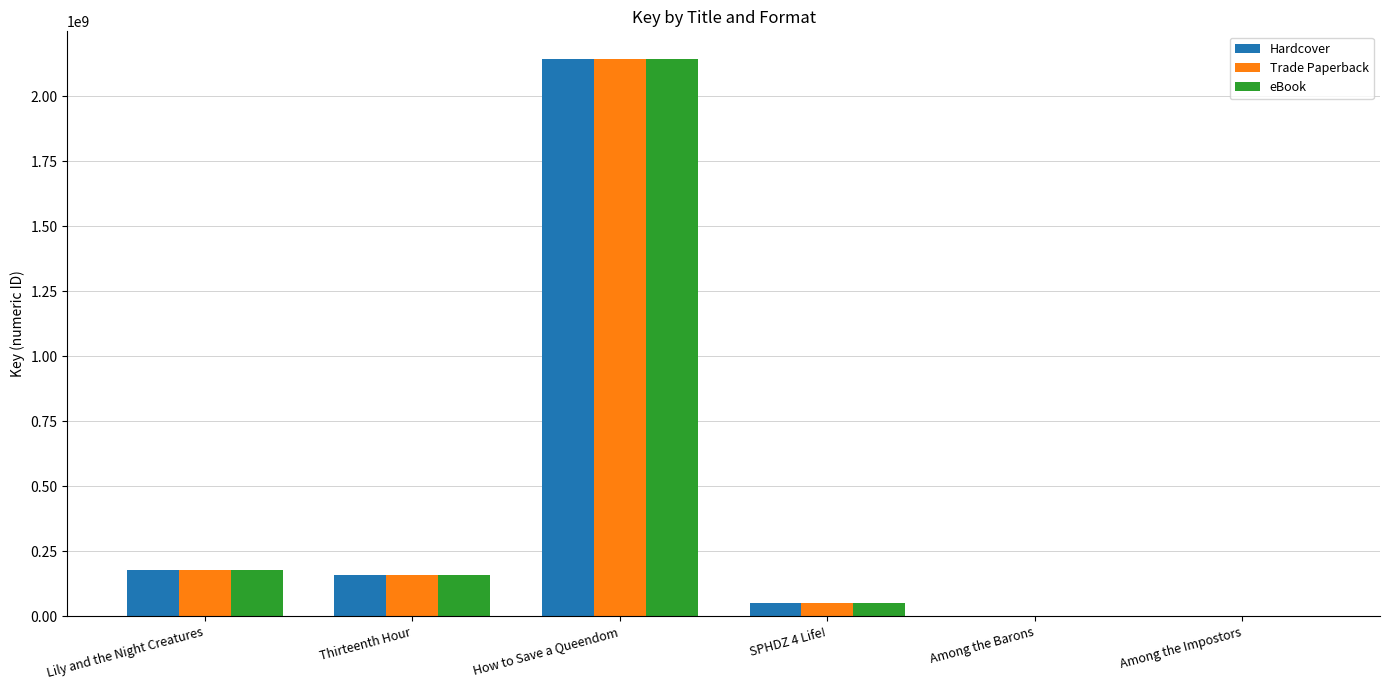

What is the greatest value displayed?

2142002904